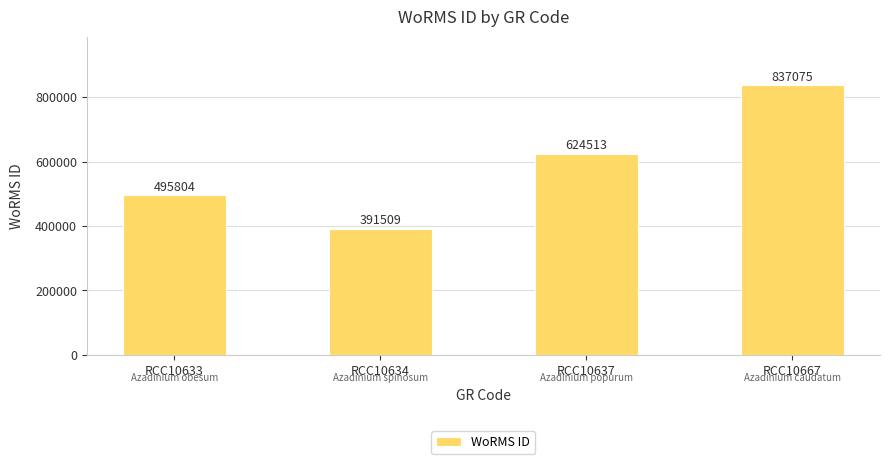

Which label corresponds to the smallest value in the chart?

RCC10634